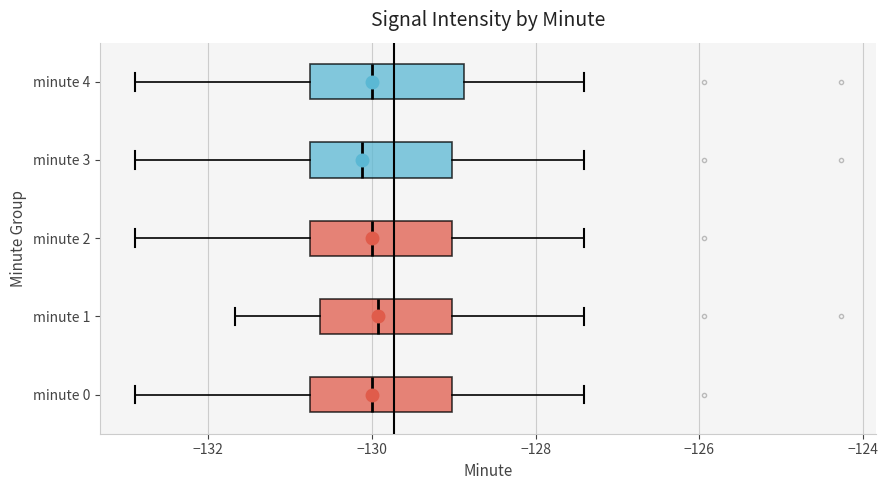

Where does the left whisker of the box for minute 1 end on the x-axis? The values are not printed on the chart, so give them approximately, as read against the axis.

-131.6